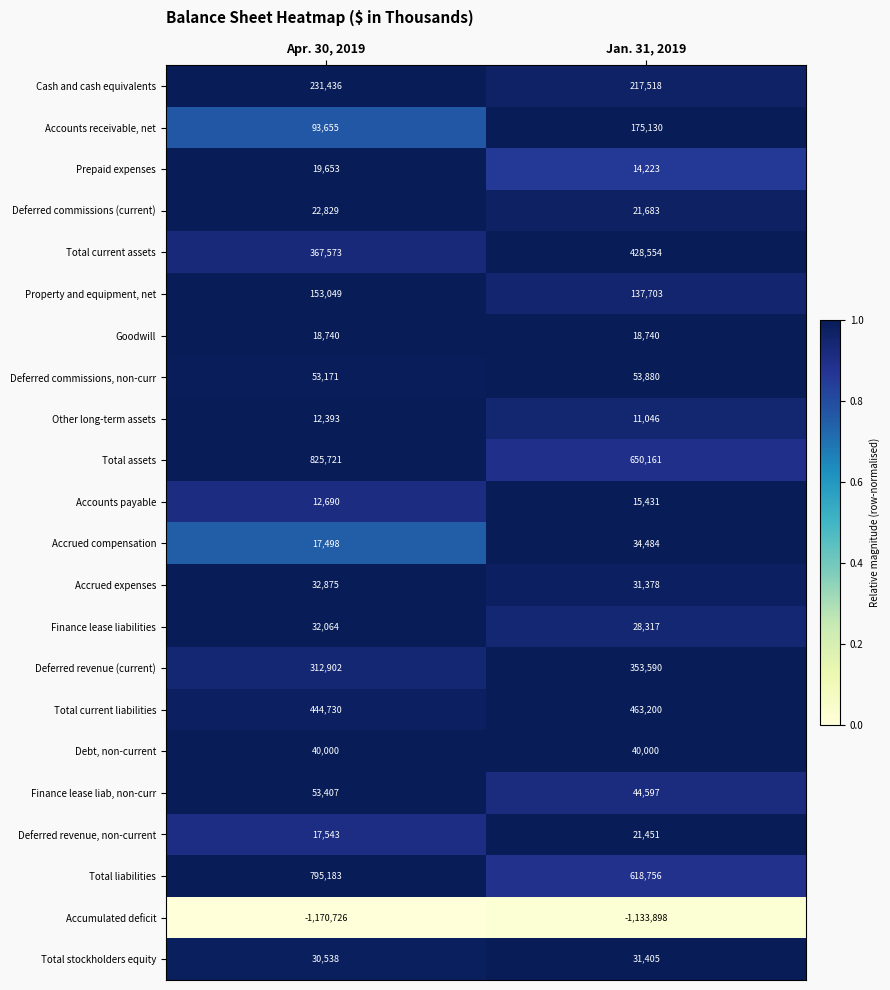

At which category is the sum across all series the highest?

Apr. 30, 2019